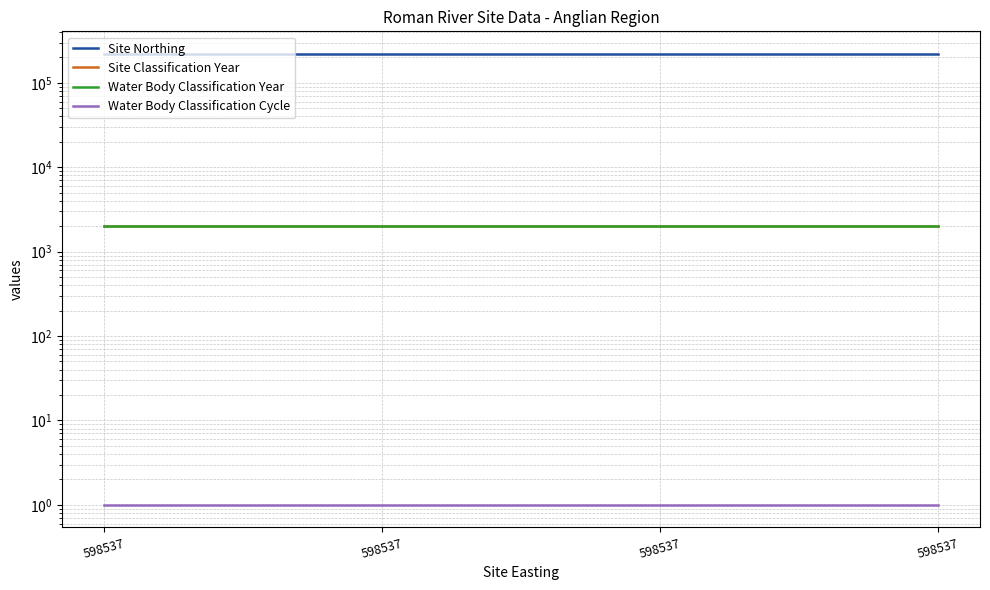

Which has a higher value, 598537 or 598537?

598537